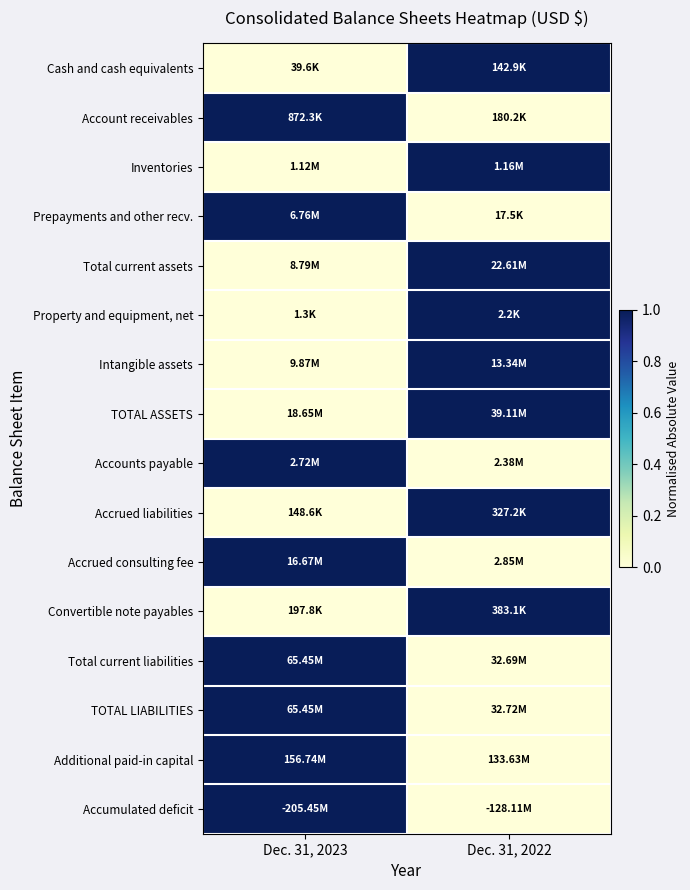

What is the total value across all series at Dec. 31, 2023?

8